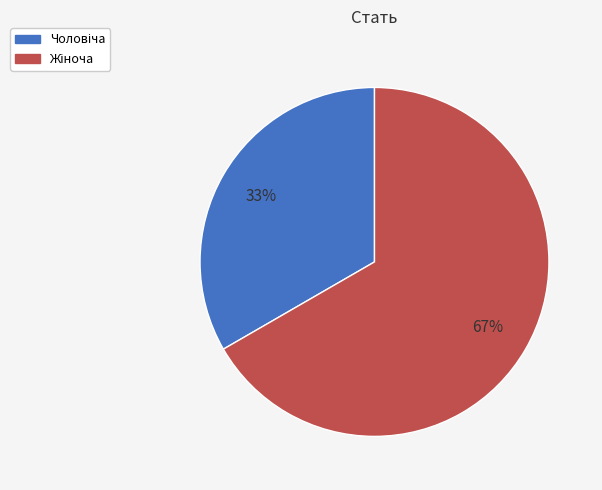

Does any single category account for the majority?

Yes